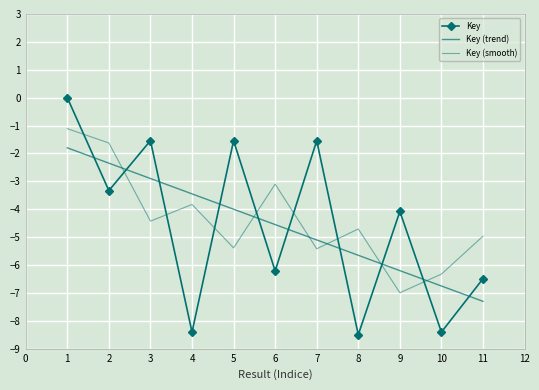

How many data points are above -4?

5